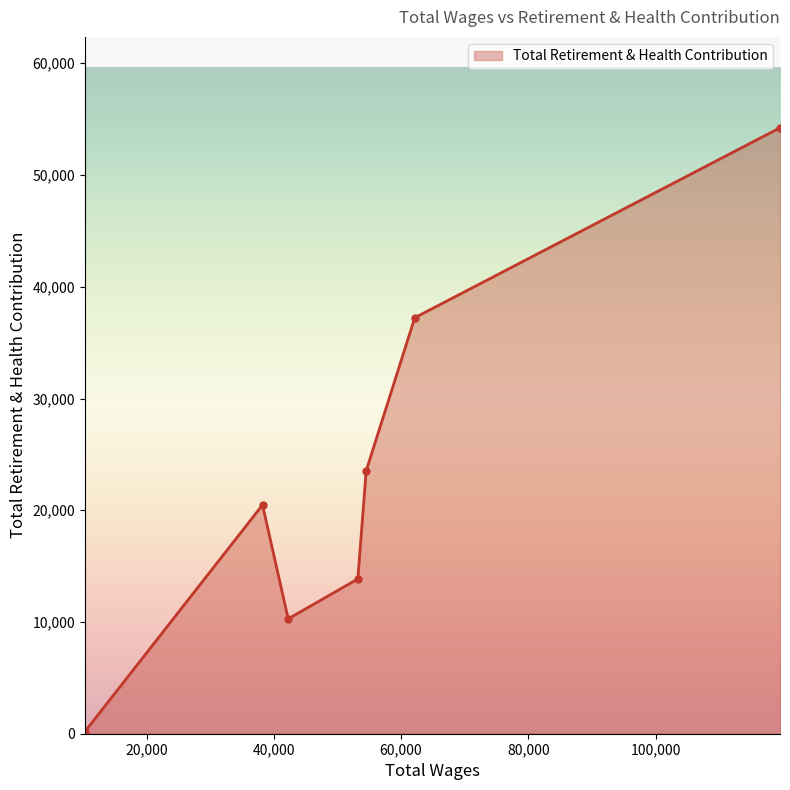

What is the maximum value shown in the chart?

54229